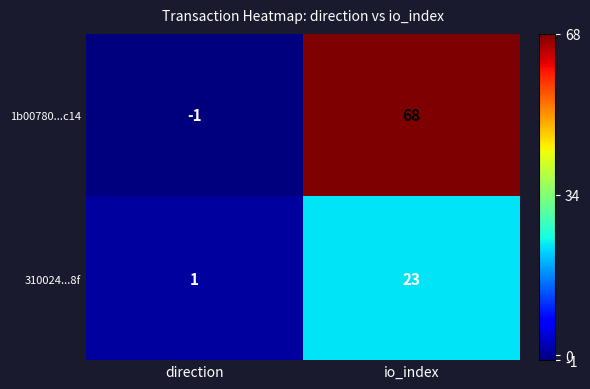

Which series has the largest range (max minus min)?

1b00780...c14